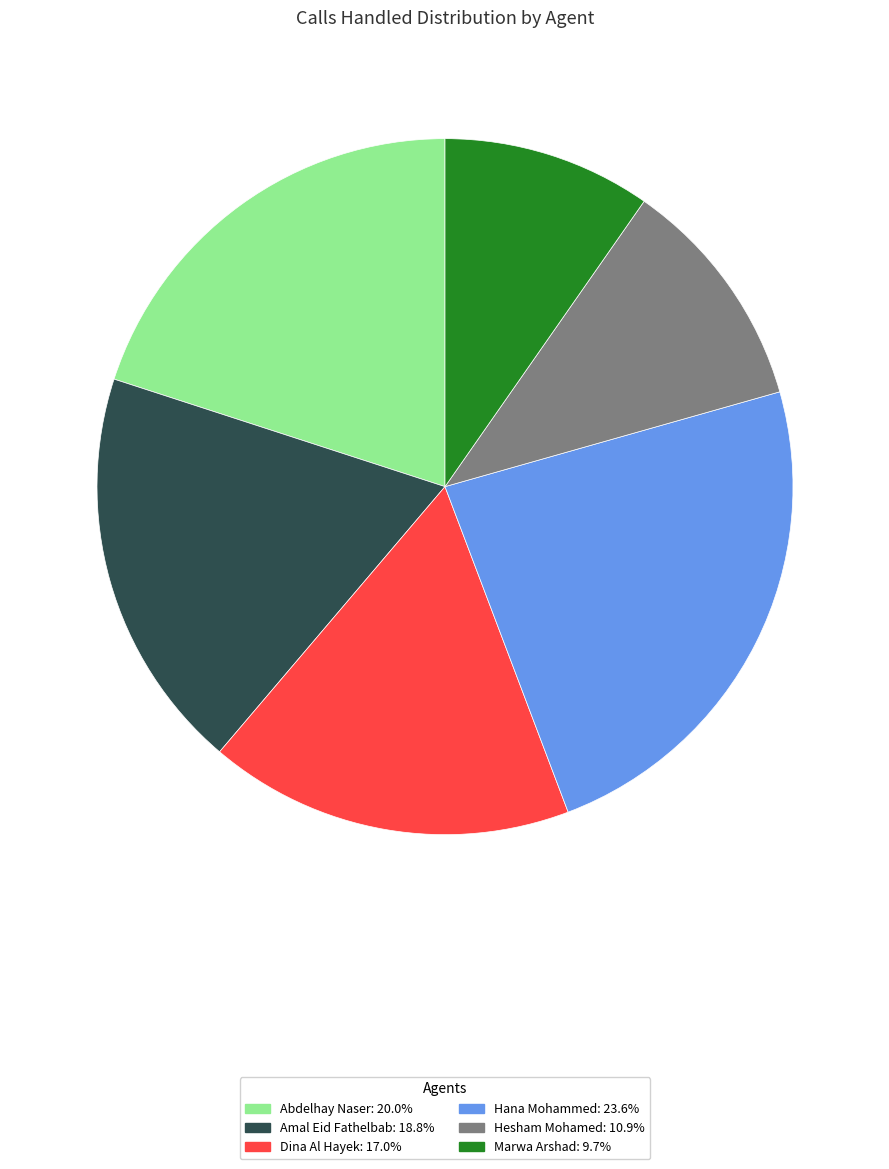

Which category has the biggest portion of the pie?

Hana Mohammed